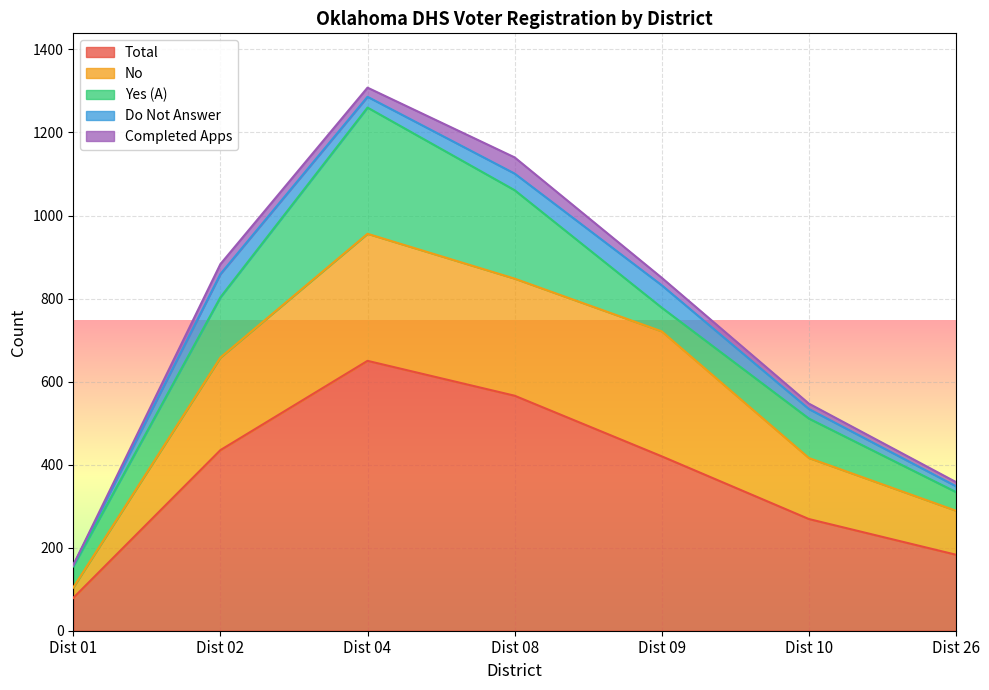

True or false: Total has more than 2 points higher than both neighbors.

False